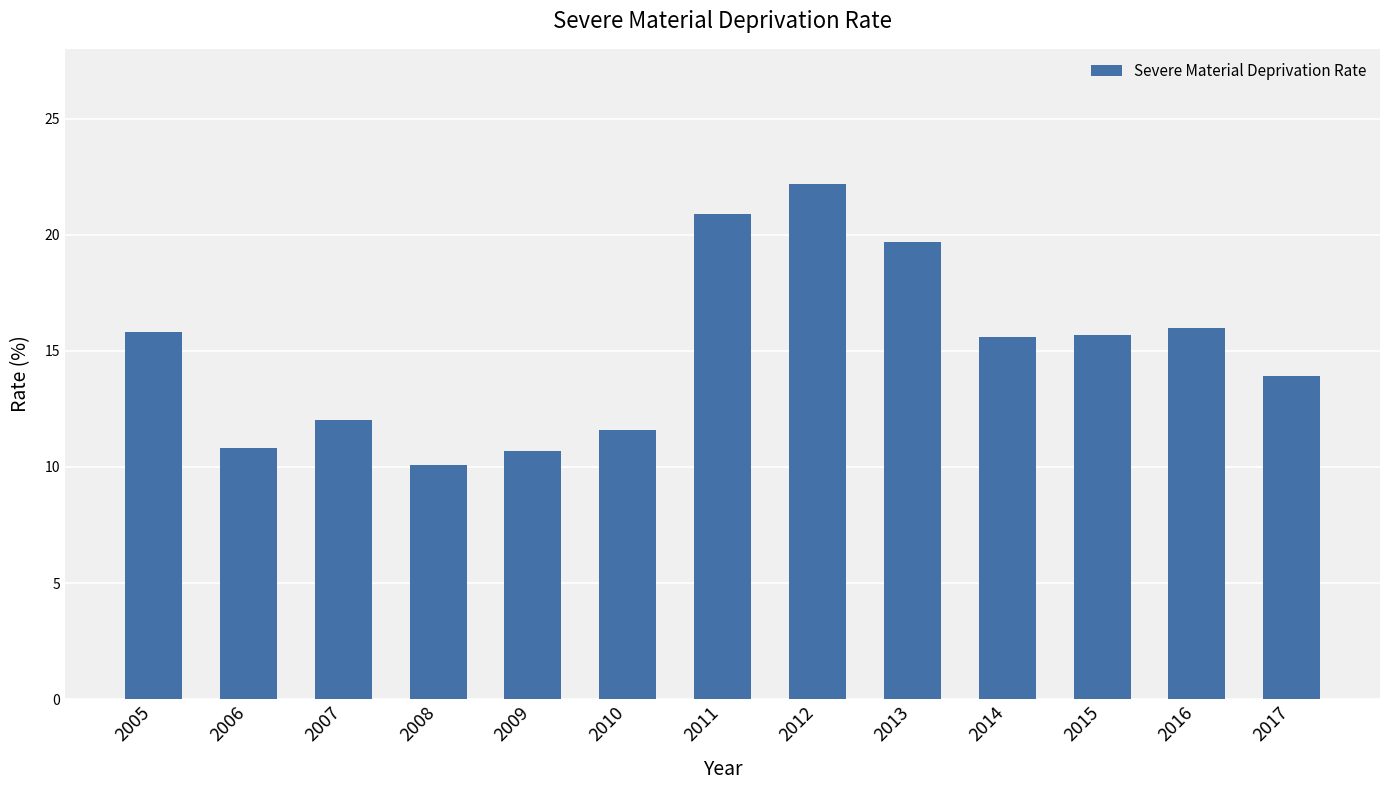

True or false: the data shows 14.6 at 2009.

False